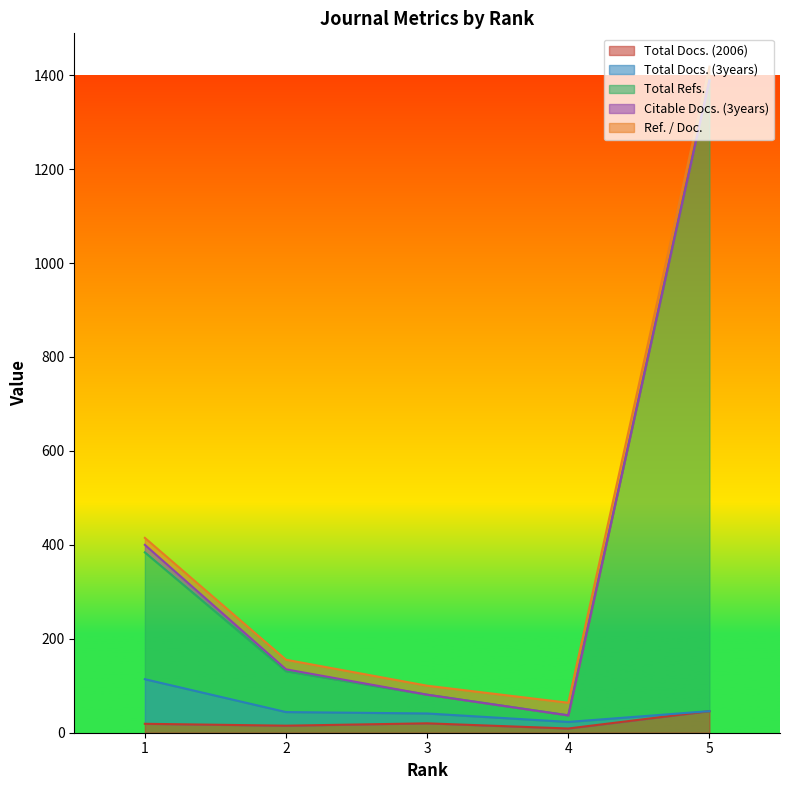

Reading right to left, transcribe all the data shown in this chart.

Total Docs. (2006): 46.0	9.0	20.0	15.0	19.0
Total Docs. (3years): 0.0	14.0	21.0	29.0	95.0
Total Refs.: 1343.0	14.0	40.0	87.0	270.0
Citable Docs. (3years): 0.0	0.0	0.0	4.0	16.0
Ref. / Doc.: 29.2	26.8	19.1	20.4	14.9